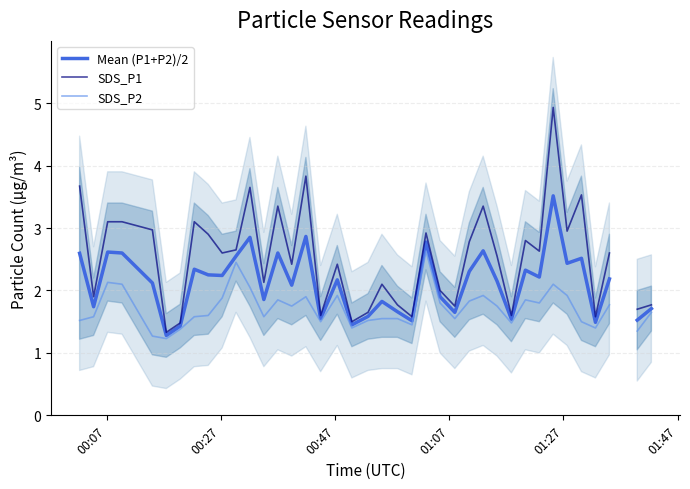

True or false: Mean (P1+P2)/2 and SDS_P1 cross at least once.

False